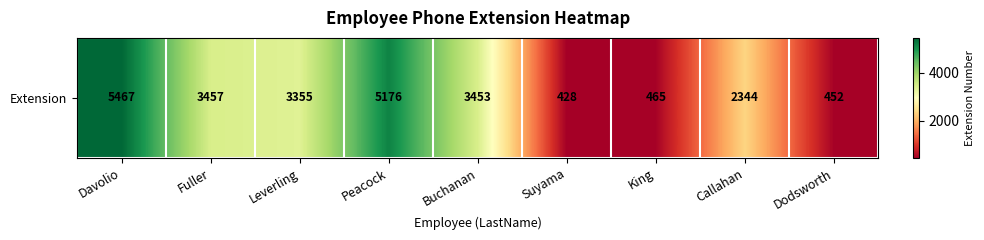

Reading left to right, list all the values displayed in this chart.

Davolio=5467	Fuller=3457	Leverling=3355	Peacock=5176	Buchanan=3453	Suyama=428	King=465	Callahan=2344	Dodsworth=452